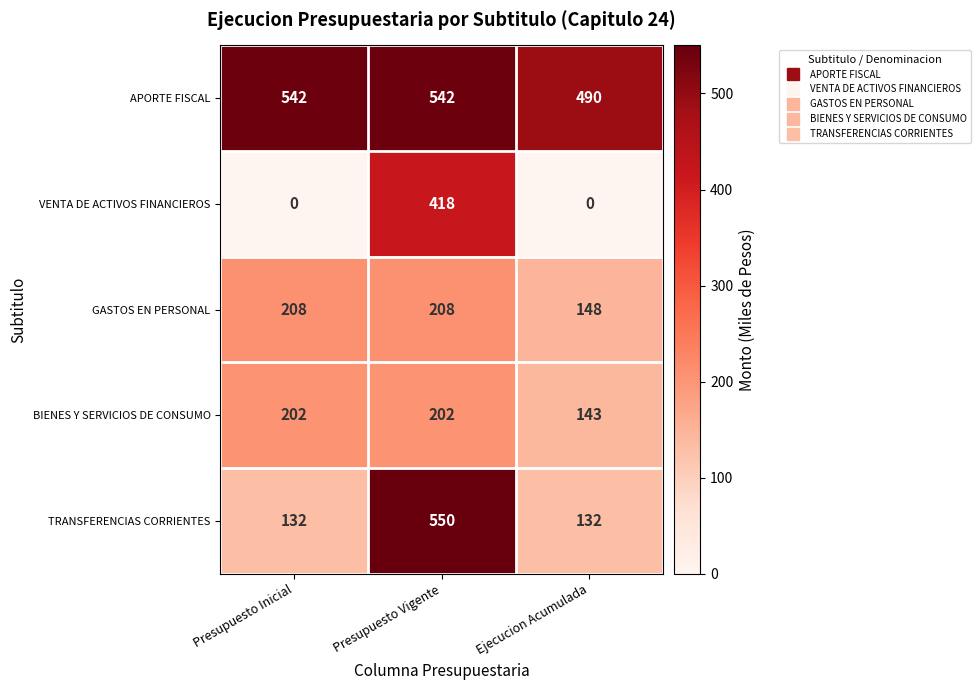

What is the average value of the GASTOS EN PERSONAL series?

188